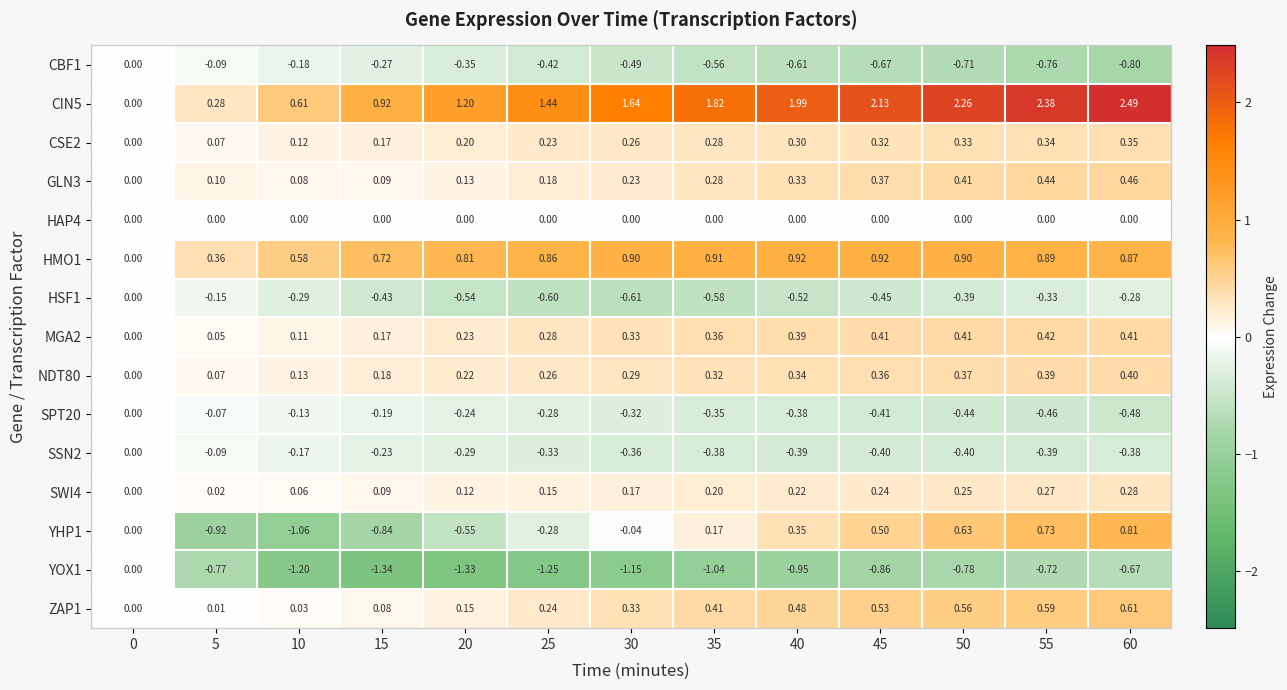

Is the value of CBF1 at 5 greater than the value of MGA2 at 25?

No